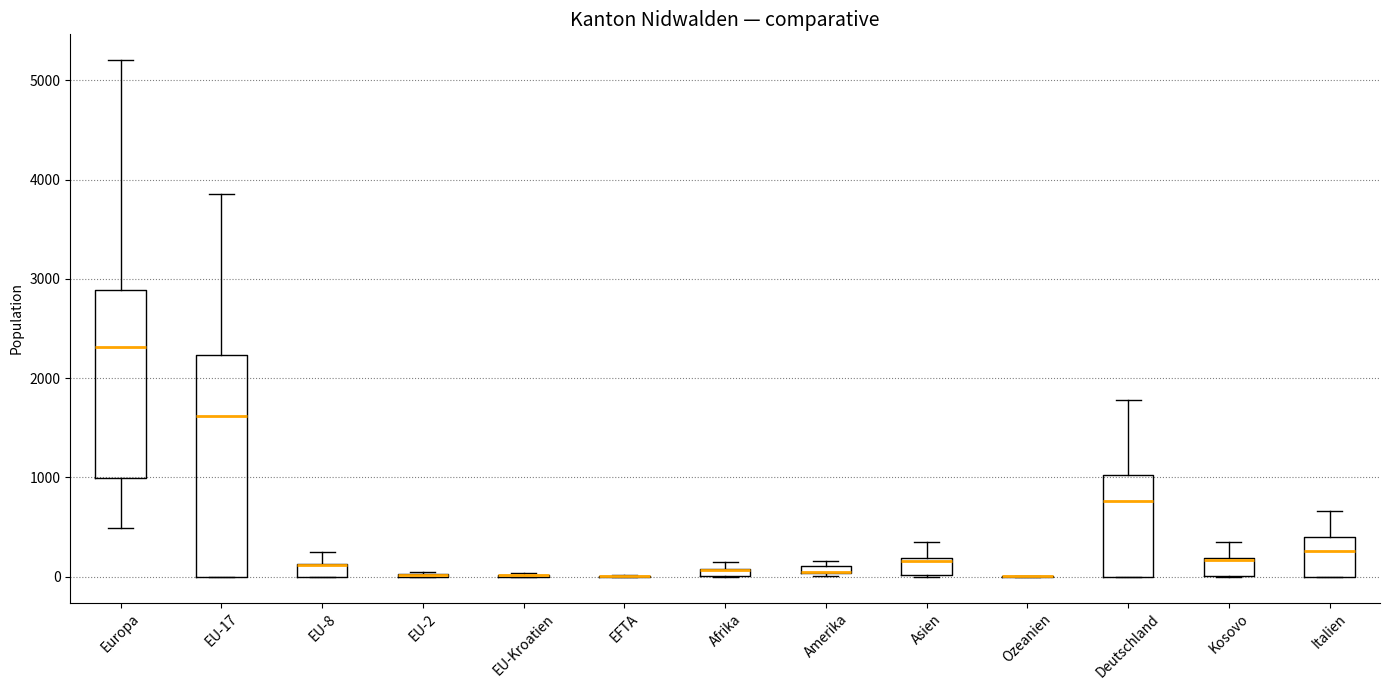

Which box is the tallest, from its lower edge to its upper edge?

EU-17